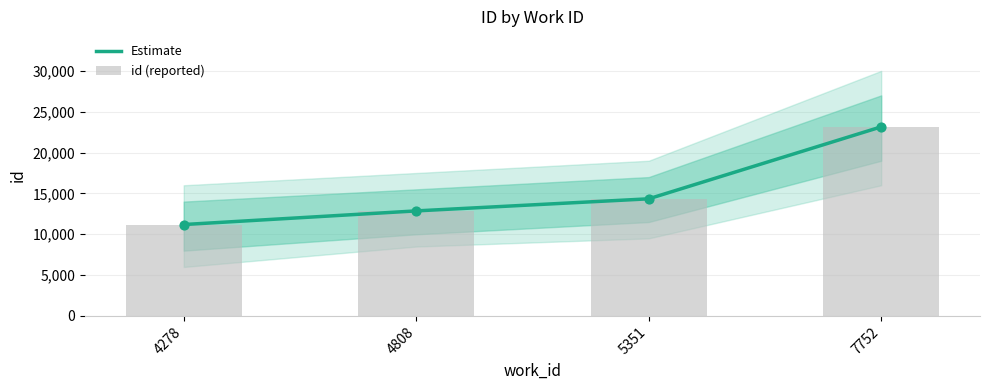

At which category is the sum across all series the highest?

7752